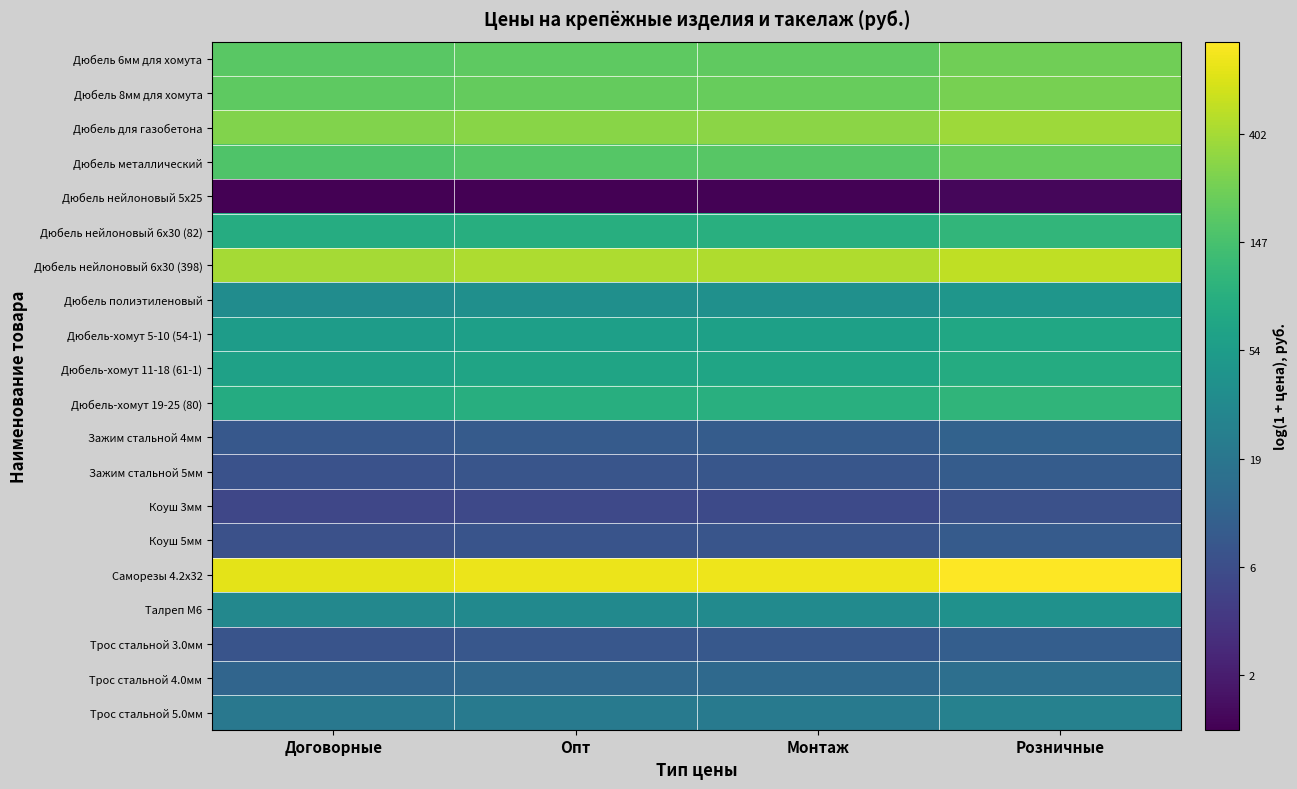

Which has a higher value, Монтаж or Опт?

Монтаж